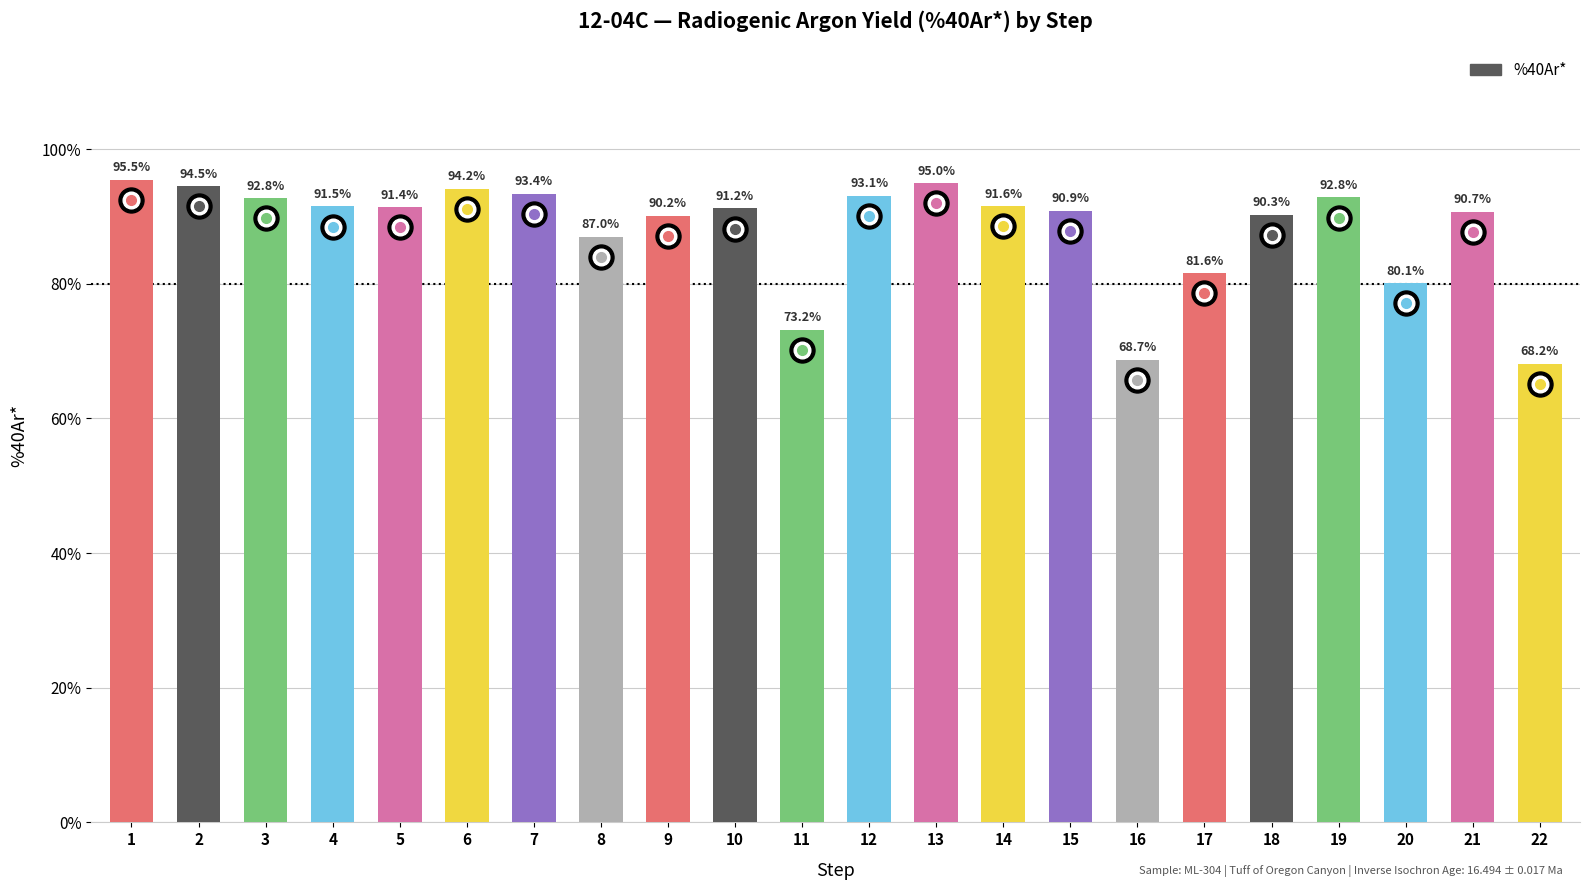

What is the change in value from 3 to 7?

+0.6